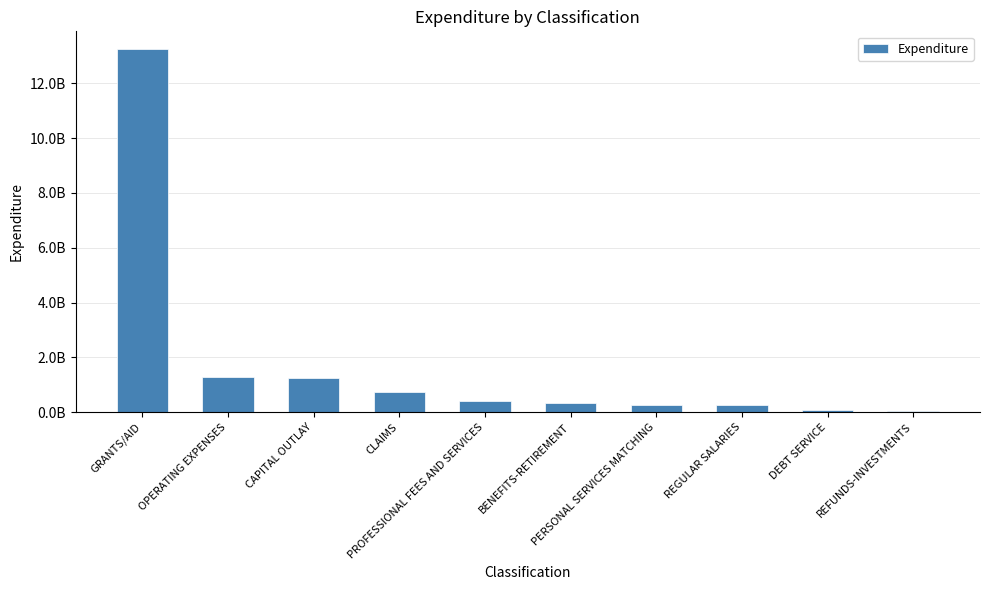

What is the minimum value shown in the chart?

44444435.2